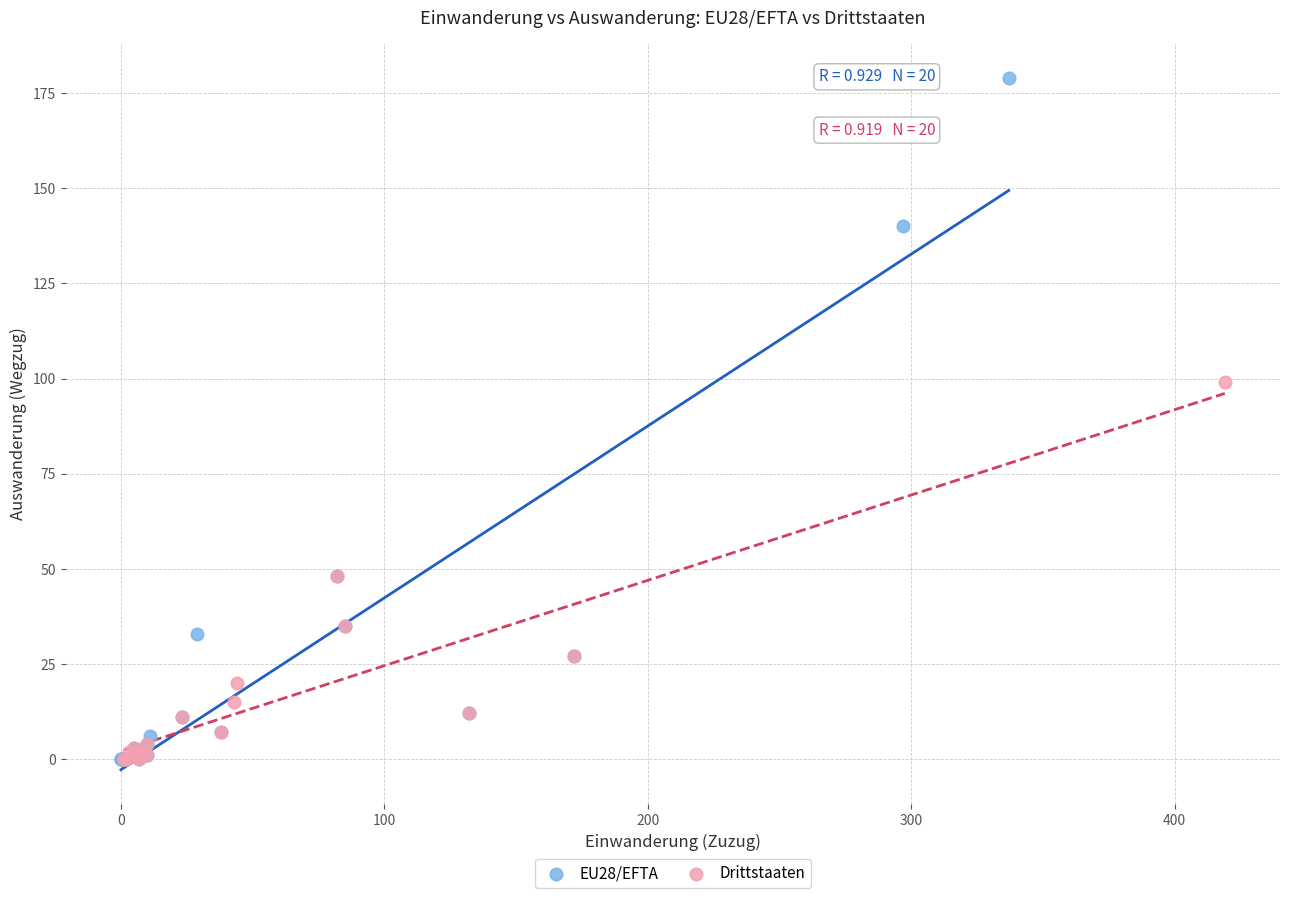

Which series has the largest Y range (max minus min)?

EU28/EFTA